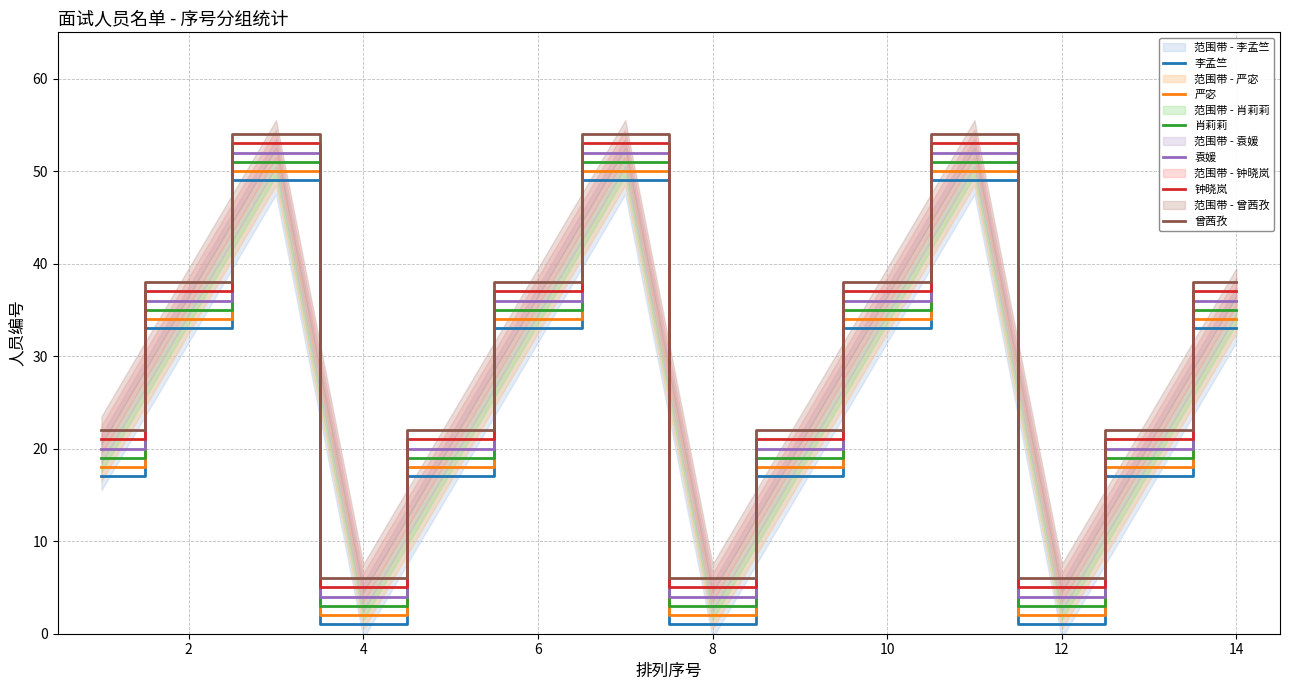

What is the maximum value for 严宓?

50